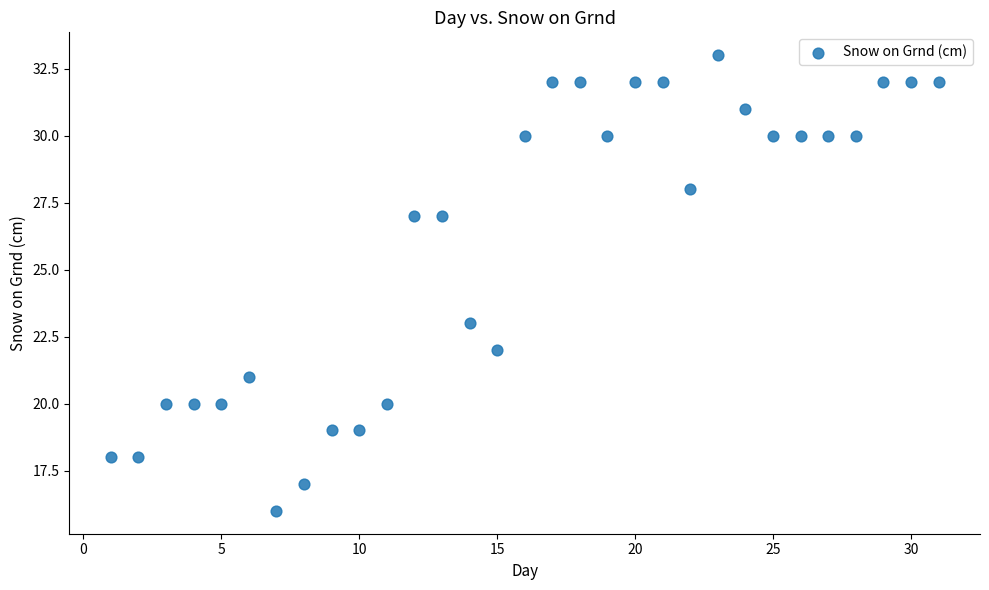

What is the range of X values (max minus min)?

30